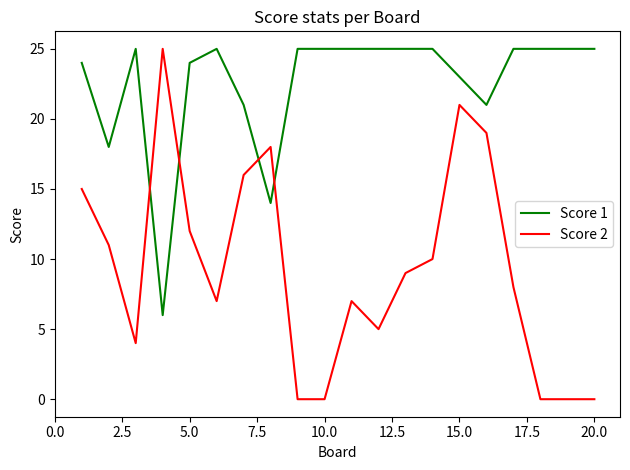

Which series ends up on top after the final intersection of Score 1 and Score 2?

Score 1